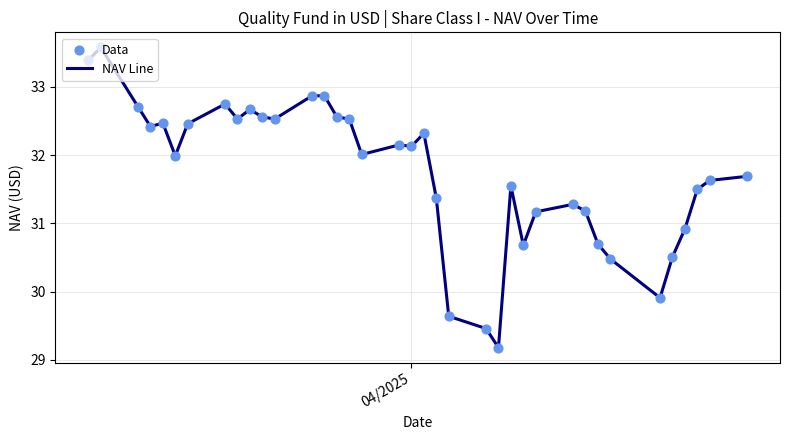

What is the difference between the maximum and minimum values?

4.4